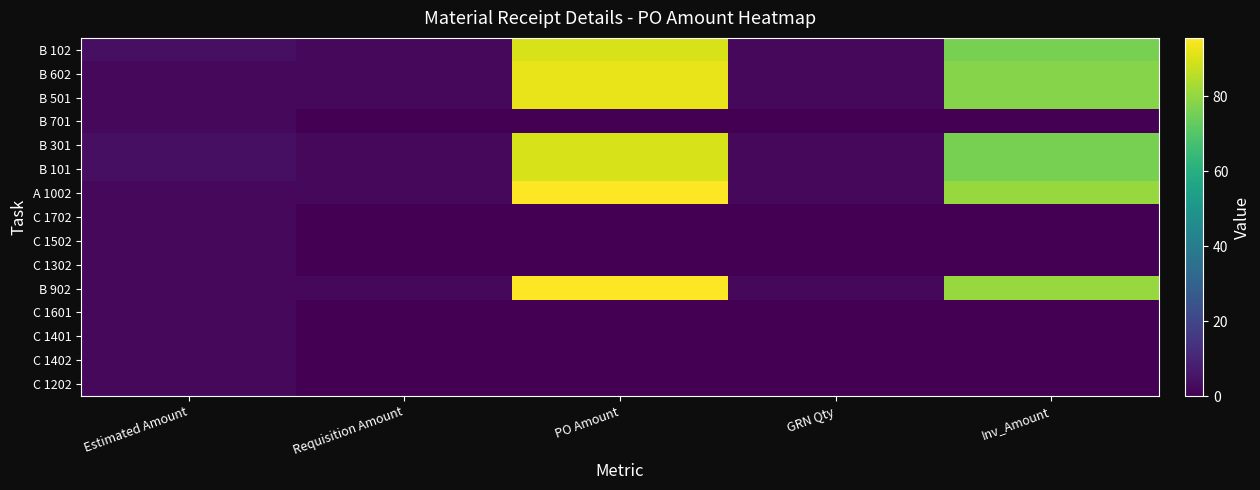

Which has a higher value, Inv_Amount or PO Amount?

PO Amount